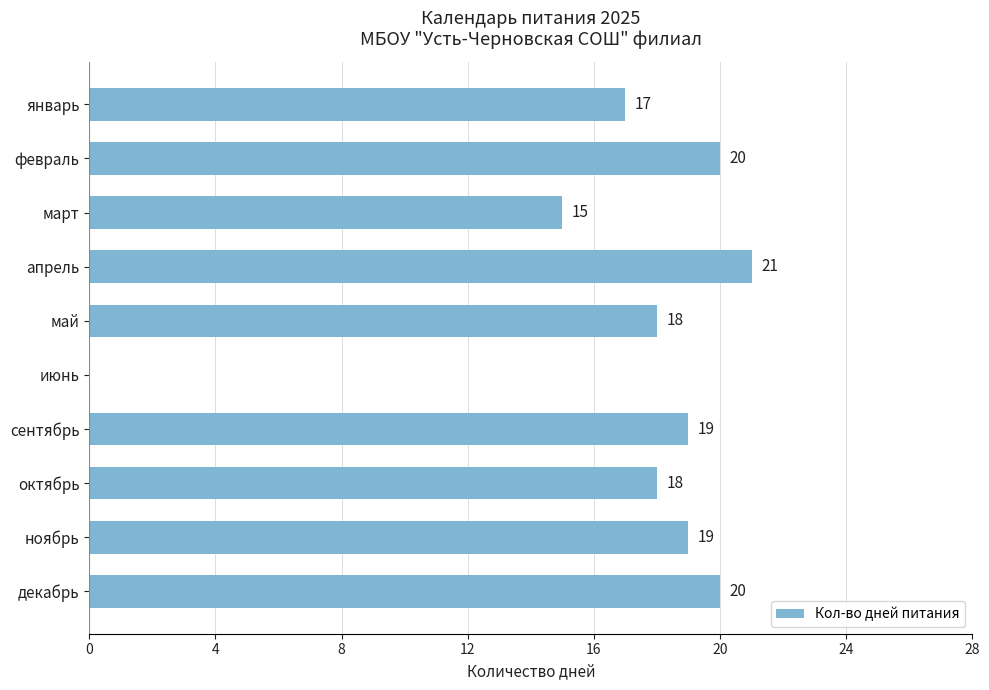

Which has a higher value, ноябрь or октябрь?

ноябрь